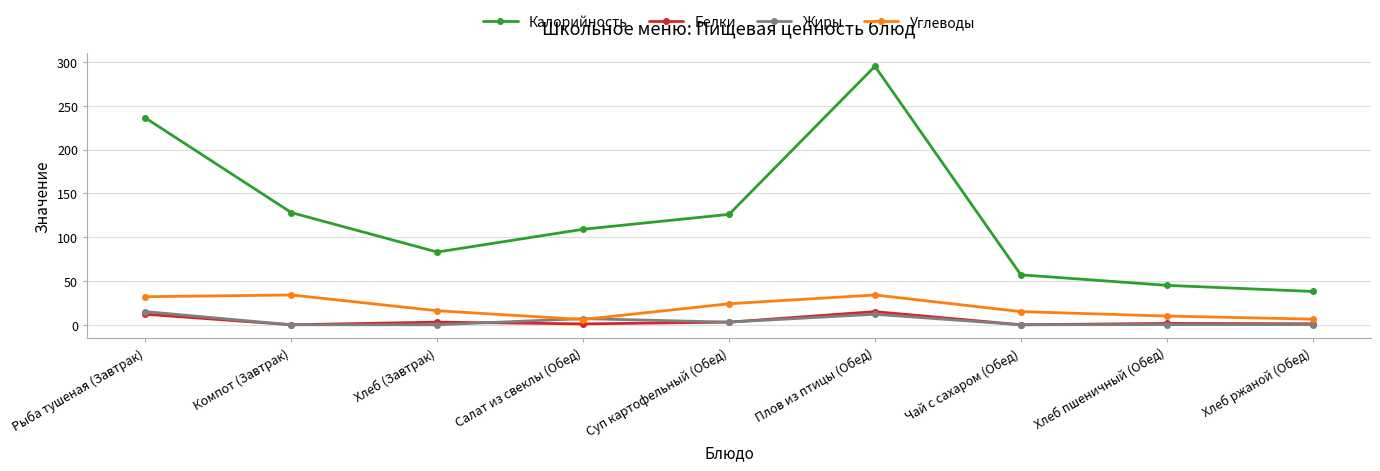

What is the total value across all series at Хлеб (Завтрак)?

102.0